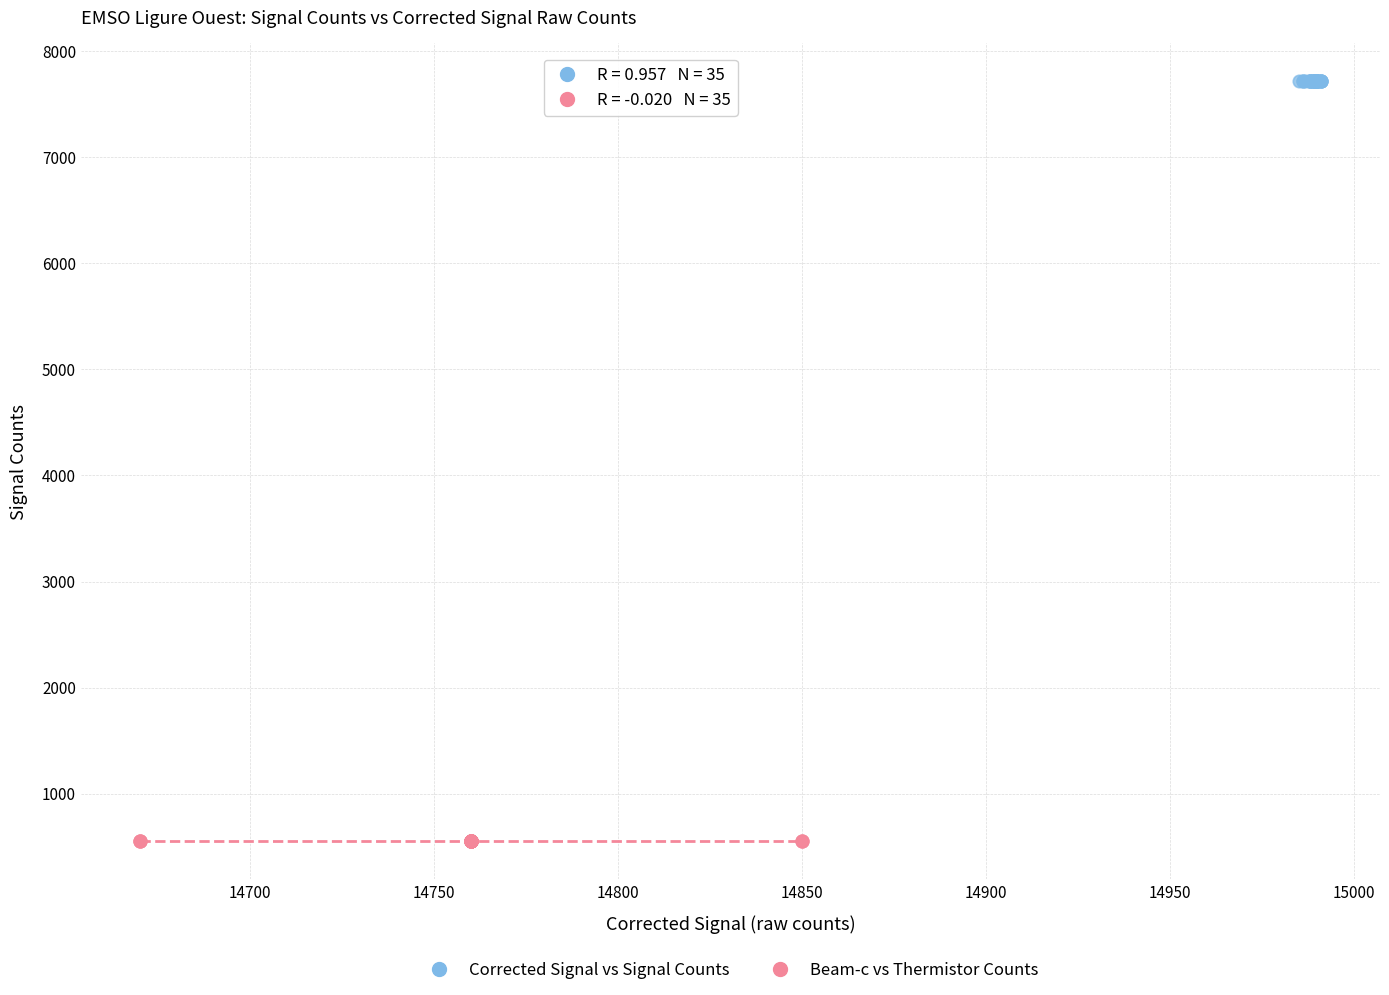

Which series has the largest Y range (max minus min)?

Corrected Signal vs Signal Counts